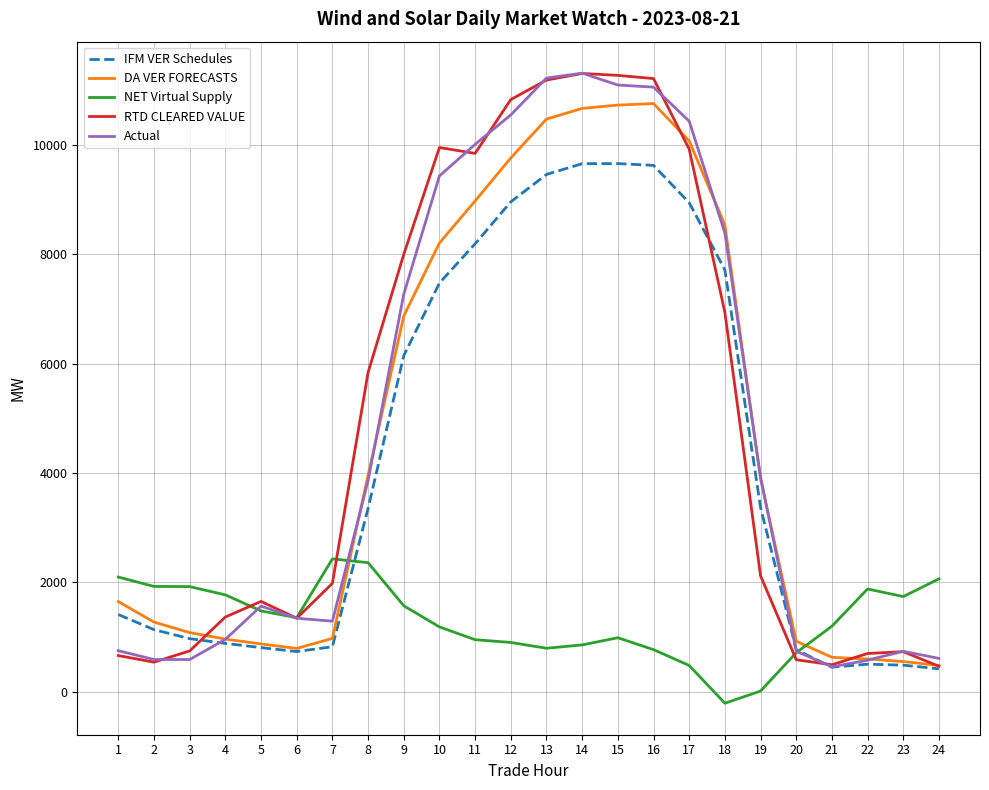

What is the maximum value for RTD CLEARED VALUE?

11309.0